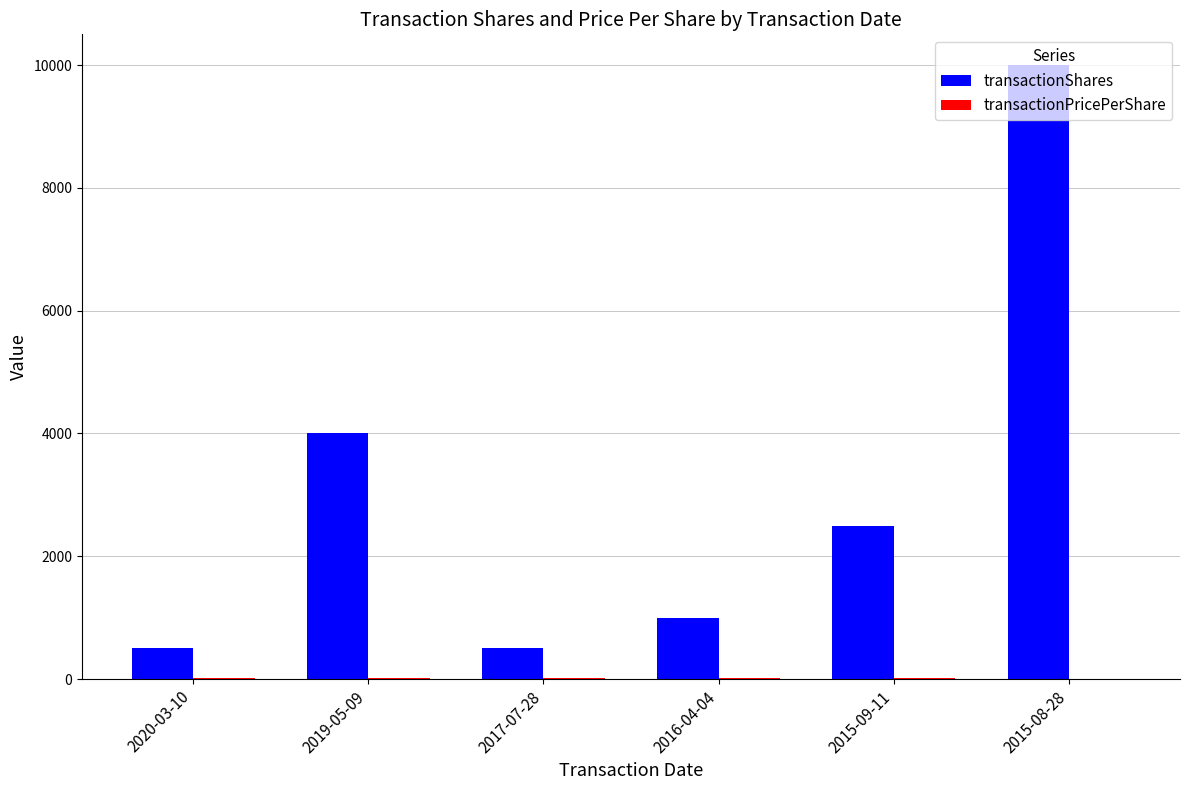

Between 2017-07-28 and 2015-09-11, which series saw the biggest shift?

transactionShares